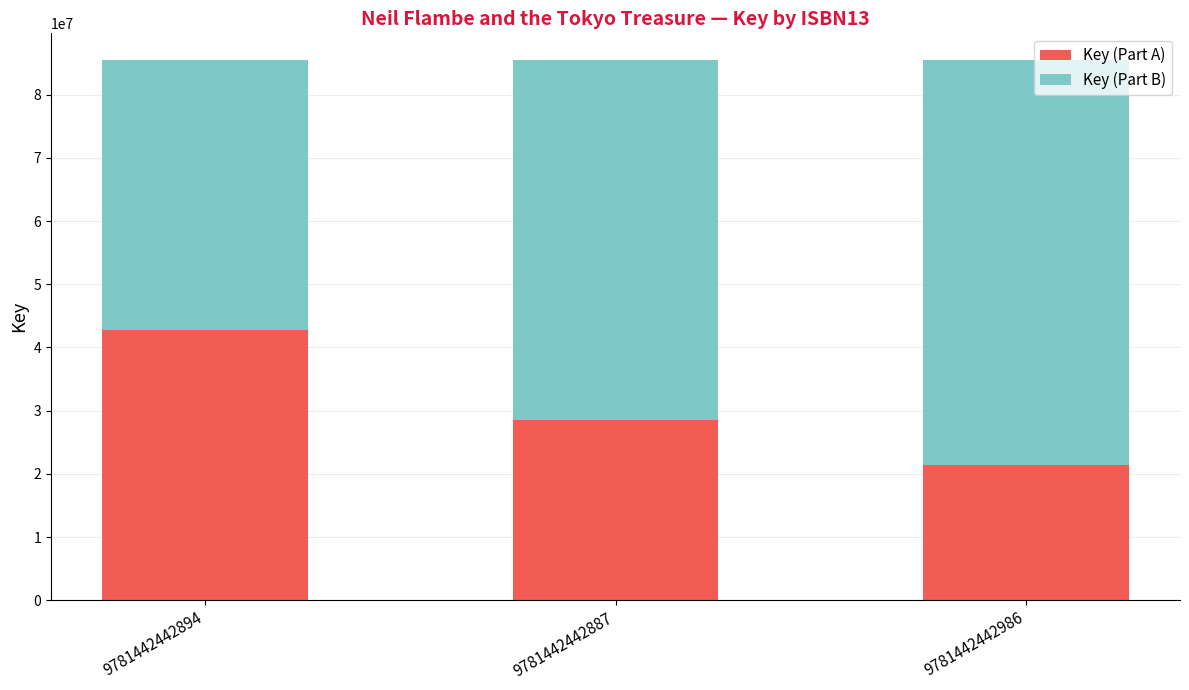

What is the total value across all series at 9781442442986?

85430637